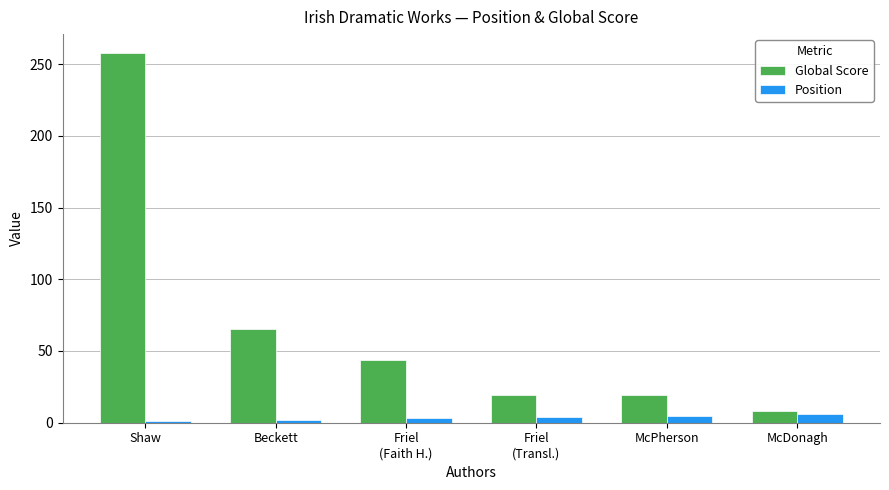

What is the average value of the Position series?

4